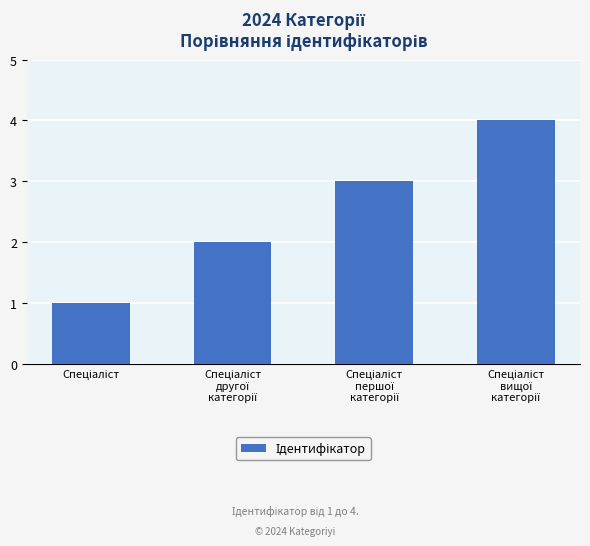

What is the maximum value shown in the chart?

4